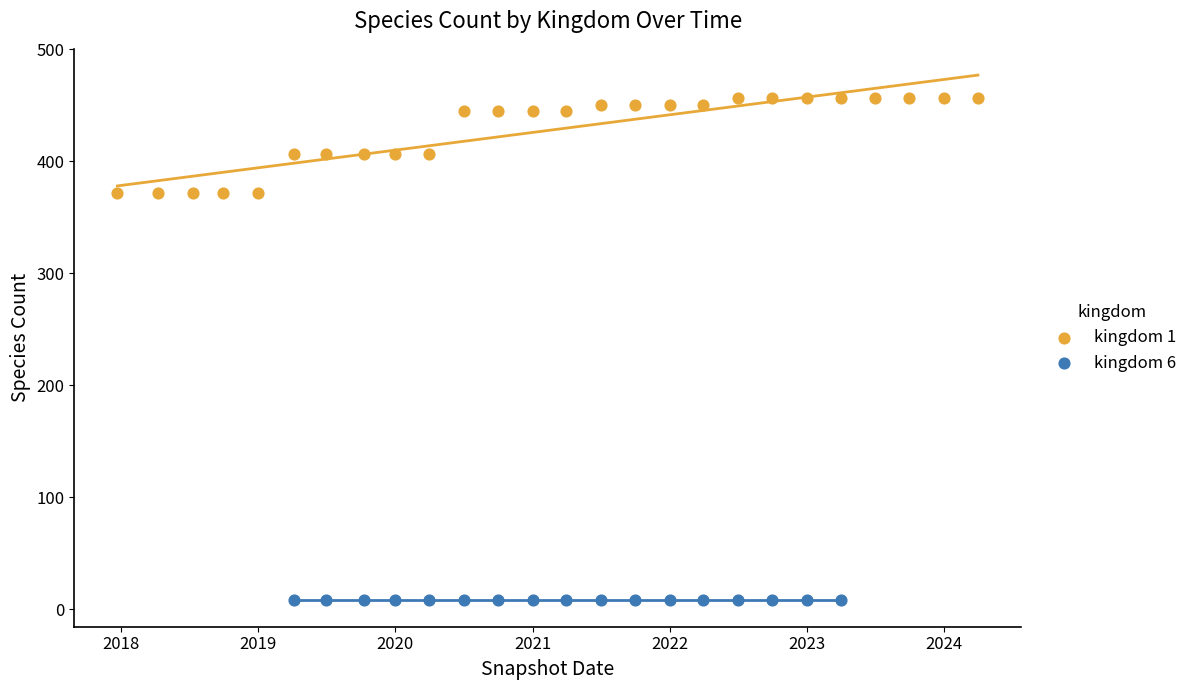

Which series reaches the maximum Y coordinate?

kingdom 1